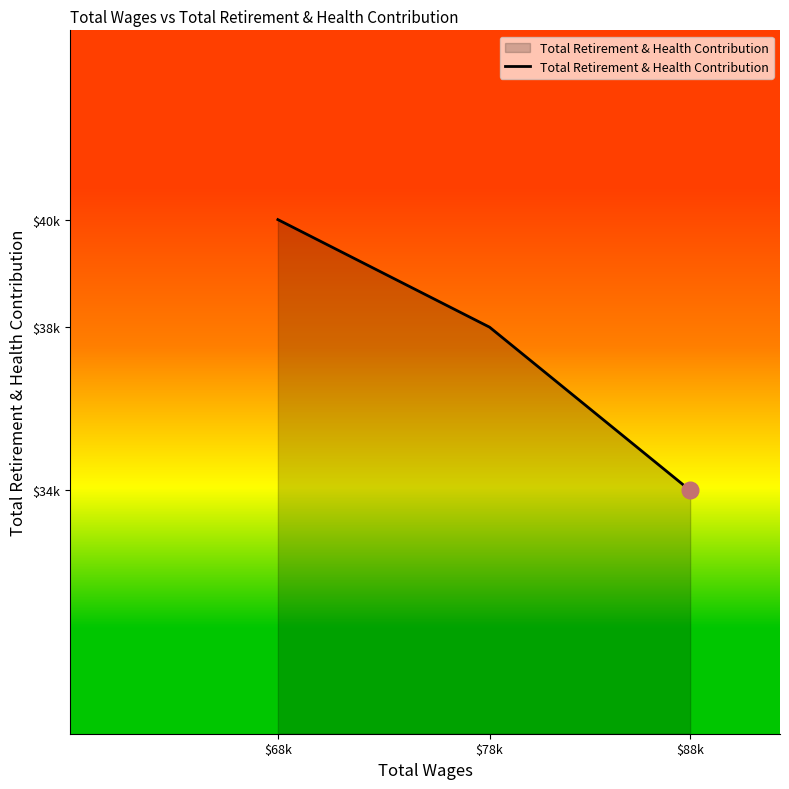

What is the label of the 3rd point from the right?

$68k